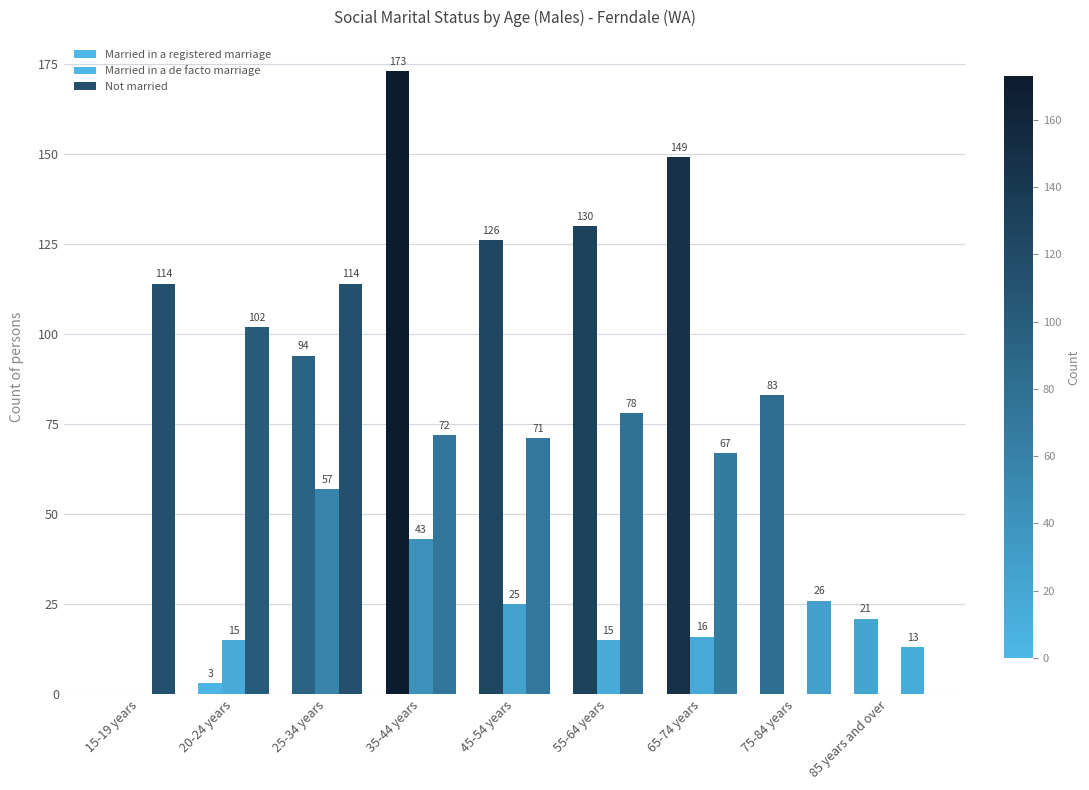

How many distinct data groups are displayed?

3